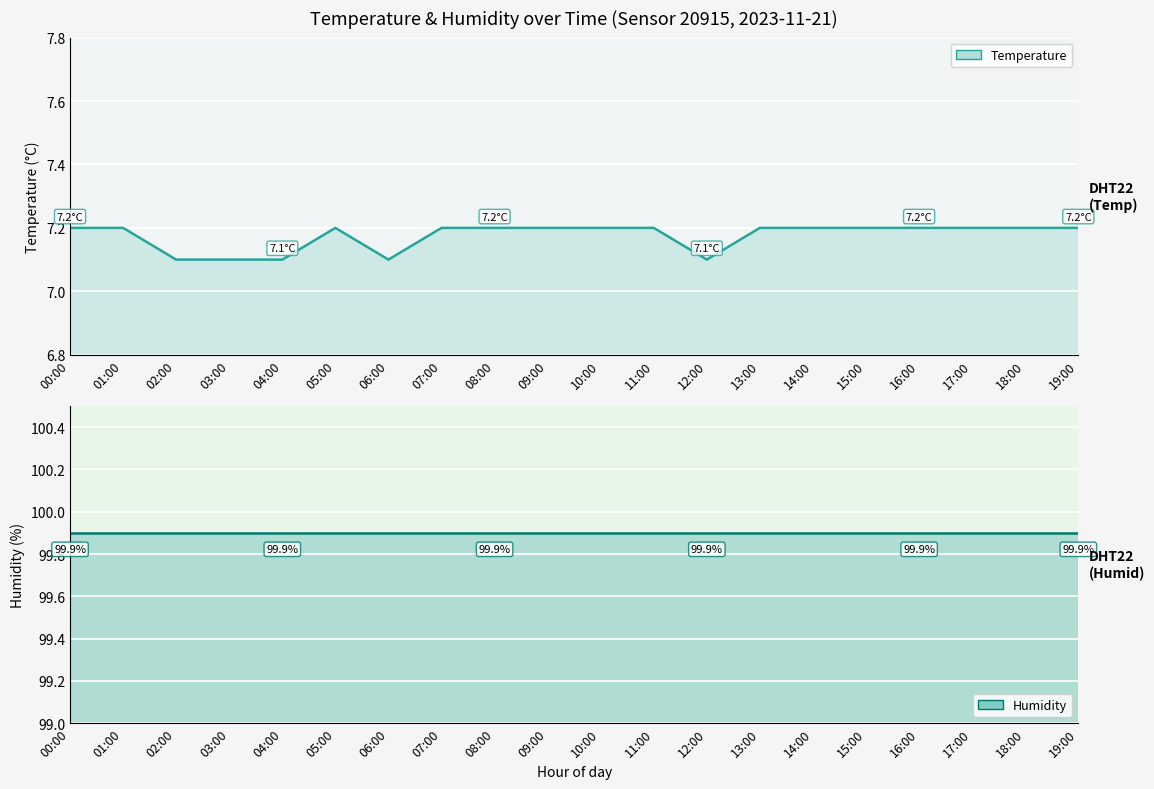

What is the spread (max minus min) of values at 15:00?

92.7